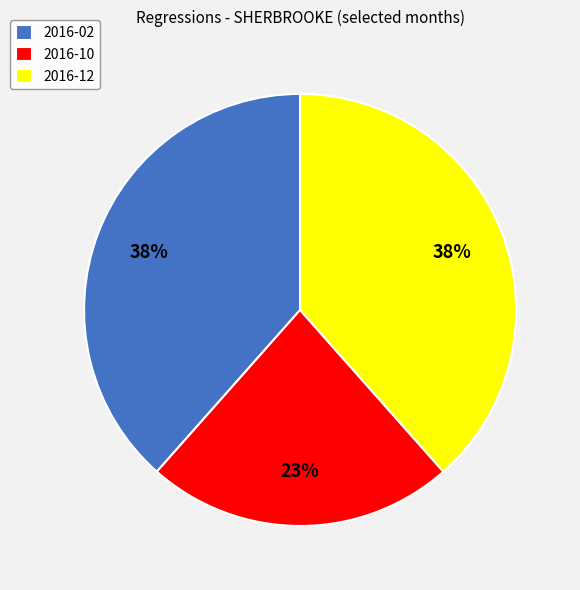

Does any single category account for the majority?

No